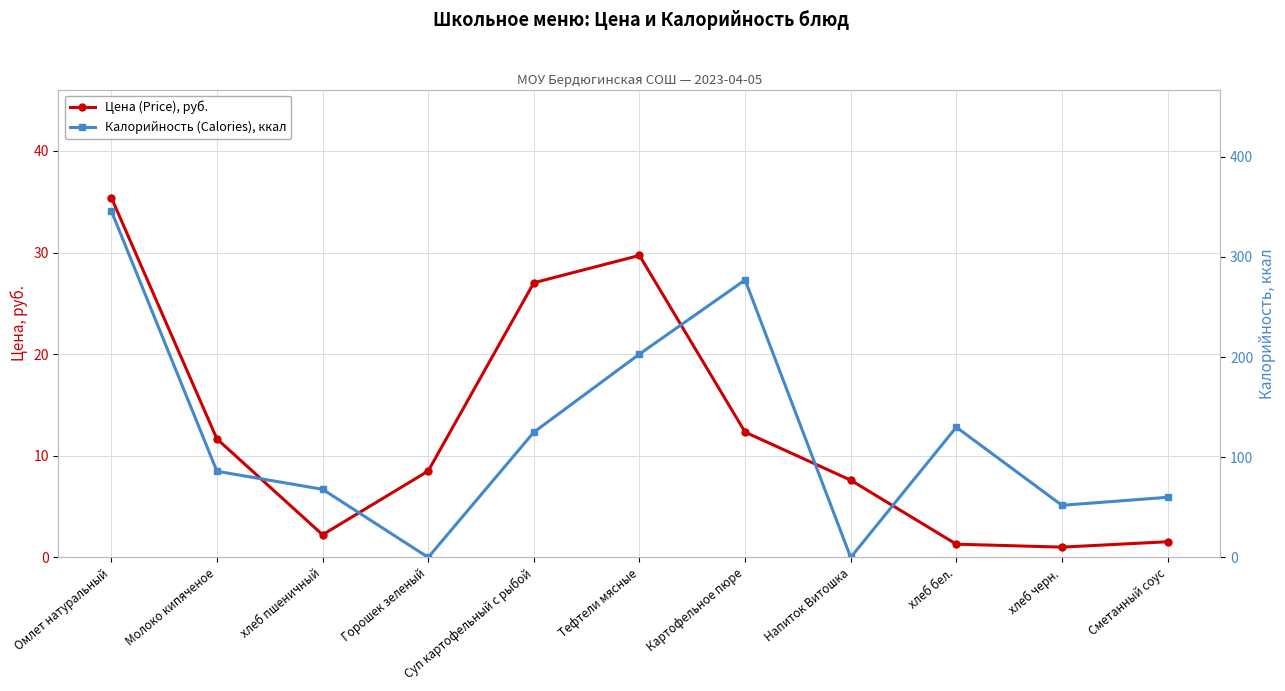

How many distinct data groups are displayed?

2